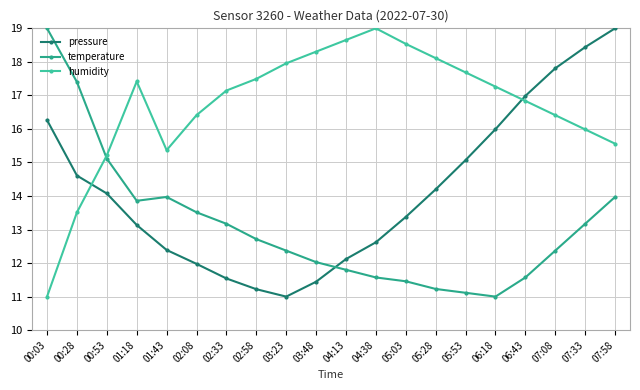

At which label is temperature closest to 15?

00:53